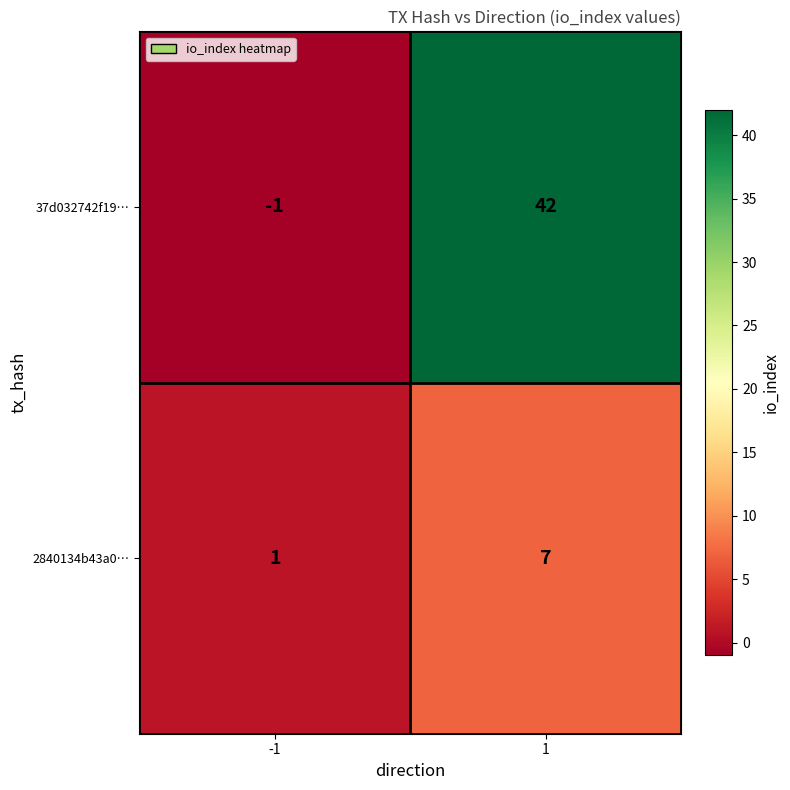

What is the approximate value of 2840134b43a0… at 1?

7